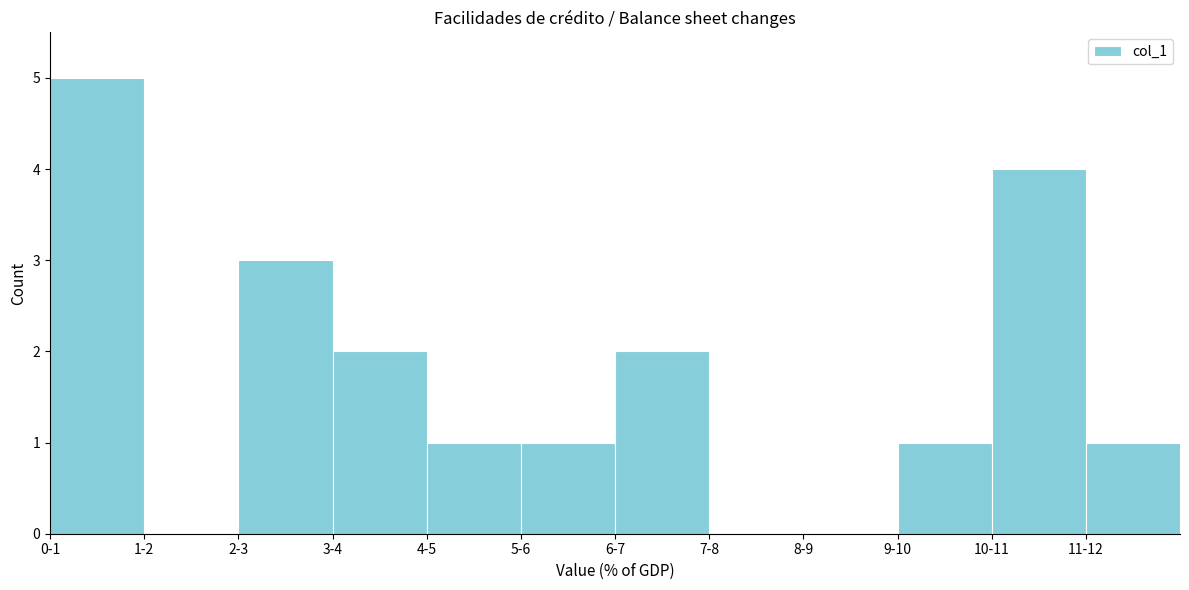

Reading right to left, extract all data points from this chart.

11-12=1	10-11=4	9-10=1	8-9=0	7-8=0	6-7=2	5-6=1	4-5=1	3-4=2	2-3=3	1-2=0	0-1=5